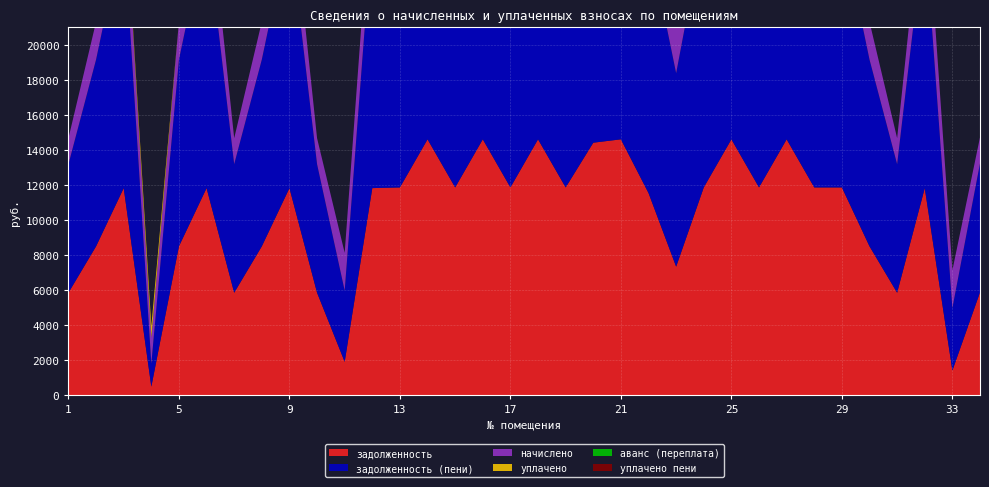

Reading right to left, list all the values displayed in this chart.

задолженность: 34=5875.2	33=1415.5	32=11827.2	31=5856.0	30=8505.6	29=11865.6	28=11865.6	27=14611.2	26=11865.6	25=14611.2	24=11865.6	23=7344.3	22=11544.2	21=14611.2	20=14419.2	19=11865.6	18=14611.2	17=11865.6	16=14611.2	15=11865.6	14=14611.2	13=11865.6	12=11827.2	11=1913.8	10=5856.0	9=11827.2	8=8505.6	7=5856.0	6=11827.2	5=8505.6	4=494.1	3=11827.2	2=8505.6	1=5856.0
задолженность (пени): 34=7362.4	33=3568.5	32=14821.0	31=7338.3	30=10658.6	29=14869.1	28=14869.1	27=18309.7	26=14869.1	25=18309.7	24=14869.1	23=11042.8	22=14547.7	21=18309.7	20=18069.1	19=14869.1	18=18309.7	17=14869.1	16=18309.7	15=14869.1	14=18309.7	13=14869.1	12=14821.0	11=4066.7	10=7338.3	9=14821.0	8=10658.6	7=7338.3	6=14821.0	5=10658.6	4=1317.6	3=14821.0	2=10658.6	1=7338.3
начислено: 34=1487.2	33=2153.0	32=2993.8	31=1482.3	30=2153.0	29=3003.5	28=3003.5	27=3698.5	26=3003.5	25=3698.5	24=3003.5	23=3698.5	22=3003.5	21=3698.5	20=3649.9	19=3003.5	18=3698.5	17=3003.5	16=3698.5	15=3003.5	14=3698.5	13=3003.5	12=2993.8	11=2153.0	10=1482.3	9=2993.8	8=2153.0	7=1482.3	6=2993.8	5=2153.0	4=1482.3	3=2993.8	2=2153.0	1=1482.3
уплачено: 34=0.0	33=0.0	32=0.0	31=0.0	30=0.0	29=0.0	28=0.0	27=0.0	26=0.0	25=0.0	24=0.0	23=0.0	22=0.0	21=0.0	20=0.0	19=0.0	18=0.0	17=0.0	16=0.0	15=0.0	14=0.0	13=0.0	12=0.0	11=0.0	10=0.0	9=0.0	8=0.0	7=0.0	6=0.0	5=0.0	4=658.8	3=0.0	2=0.0	1=0.0
аванс (переплата): 34=0.0	33=0.0	32=0.0	31=0.0	30=0.0	29=0.0	28=0.0	27=0.0	26=0.0	25=0.0	24=0.0	23=0.0	22=0.0	21=0.0	20=0.0	19=0.0	18=0.0	17=0.0	16=0.0	15=0.0	14=0.0	13=0.0	12=0.0	11=0.0	10=0.0	9=0.0	8=0.0	7=0.0	6=0.0	5=0.0	4=0.0	3=0.0	2=0.0	1=0.0
уплачено пени: 34=0.0	33=0.0	32=0.0	31=0.0	30=0.0	29=0.0	28=0.0	27=0.0	26=0.0	25=0.0	24=0.0	23=0.0	22=0.0	21=0.0	20=0.0	19=0.0	18=0.0	17=0.0	16=0.0	15=0.0	14=0.0	13=0.0	12=0.0	11=0.0	10=0.0	9=0.0	8=0.0	7=0.0	6=0.0	5=0.0	4=1.4	3=0.0	2=0.0	1=0.0